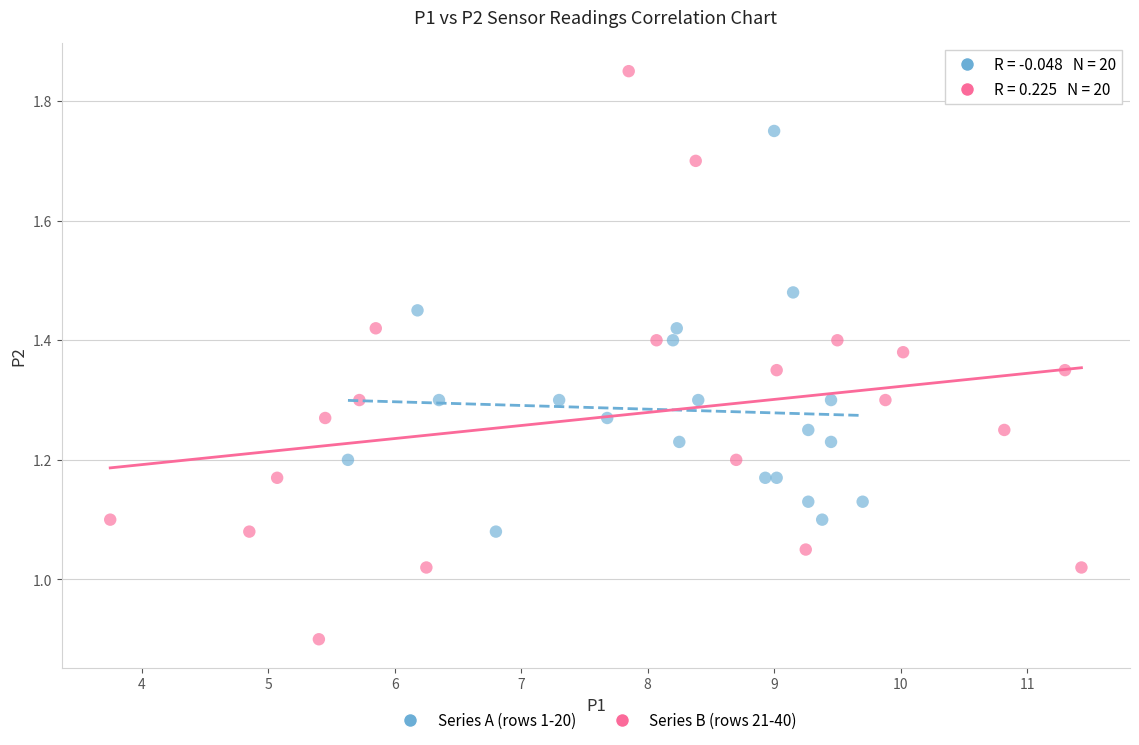

Which series contains the highest Y value?

Series B (rows 21-40)